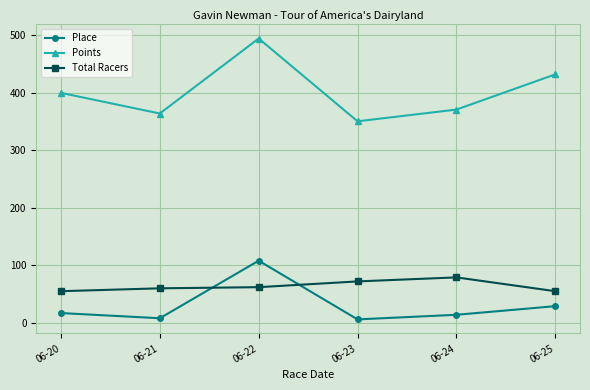

Which label corresponds to the largest value in the chart?

06-22